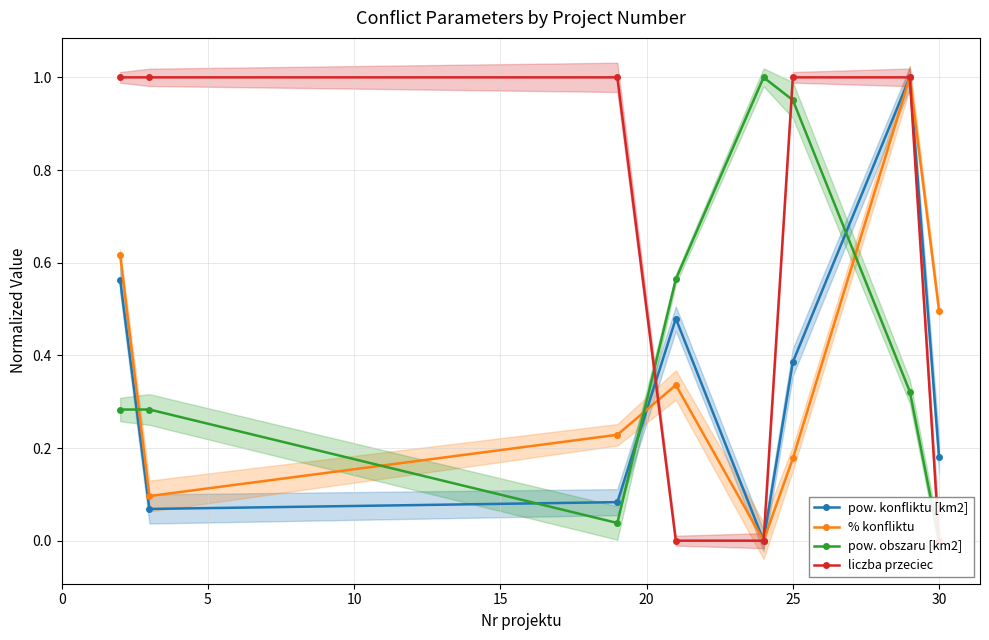

What are all the series names shown in the legend?

pow. konfliktu [km2], % konfliktu, pow. obszaru [km2], liczba przeciec